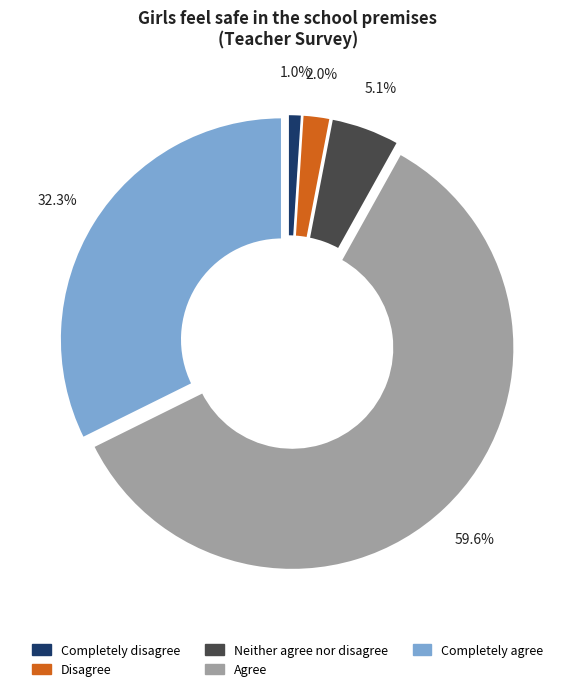

Count the number of slices in the pie.

5